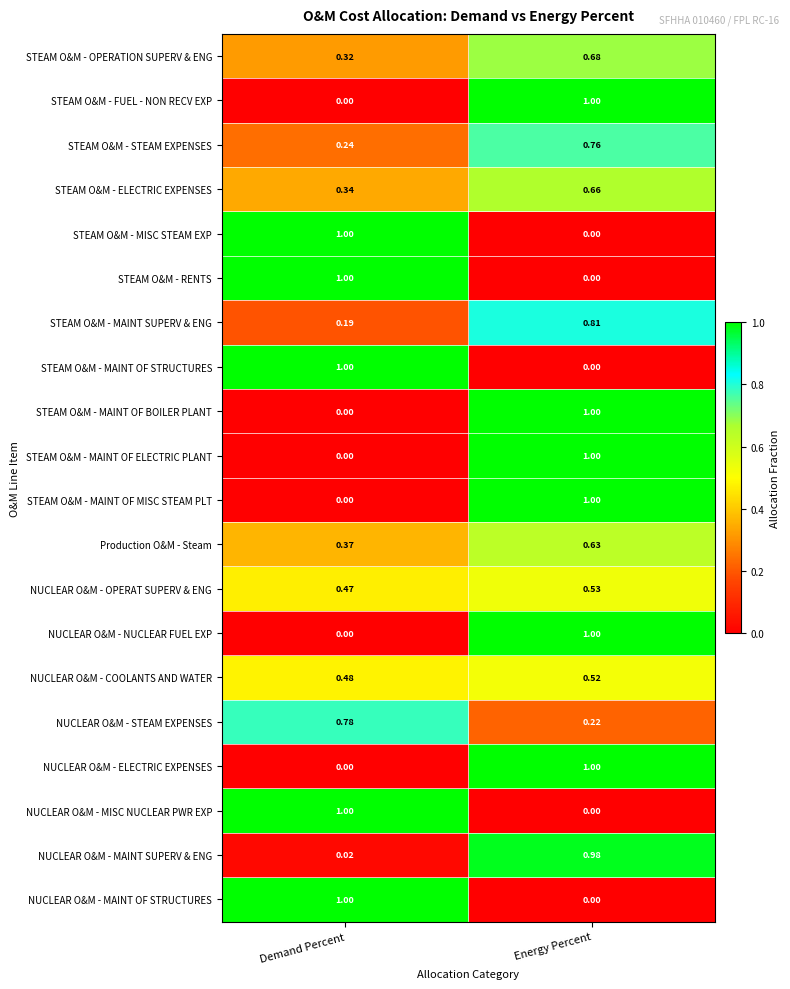

What is the total value across all series at Energy Percent?

11.8